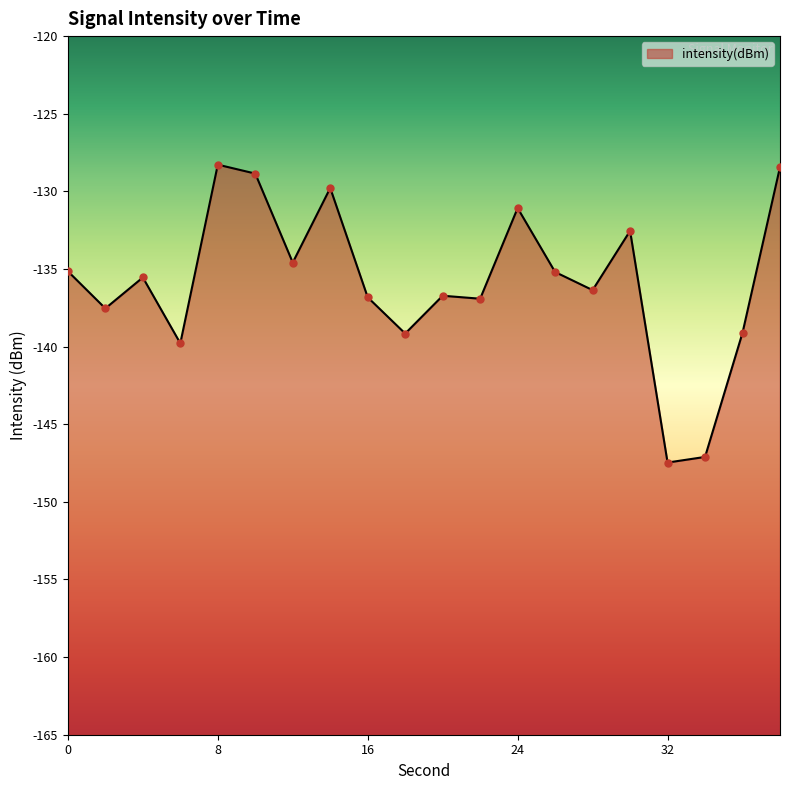

Which has a higher value, 34 or 20?

20